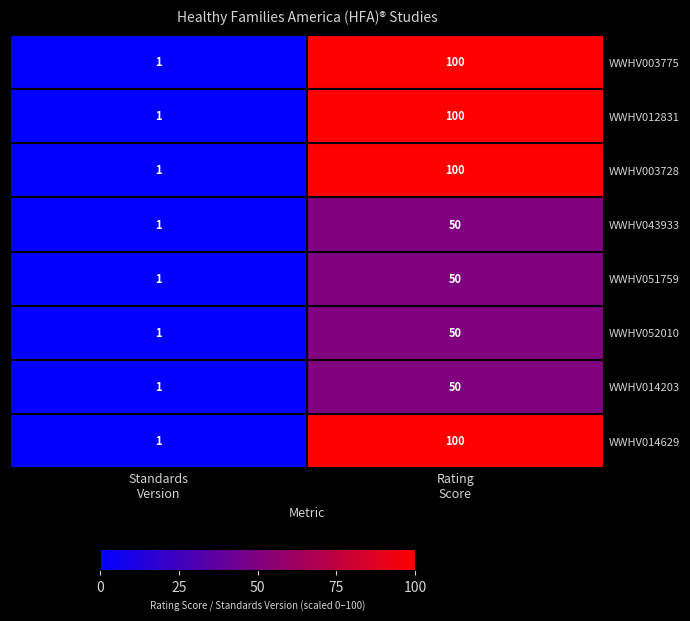

How many series are shown in this chart?

8